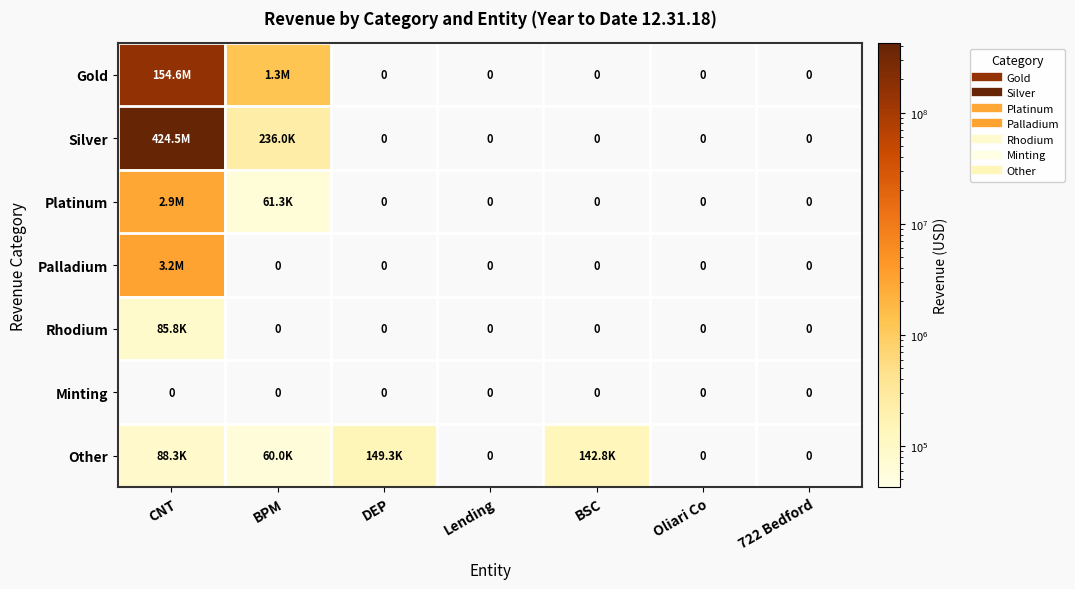

Which has a higher value, Lending or CNT?

CNT